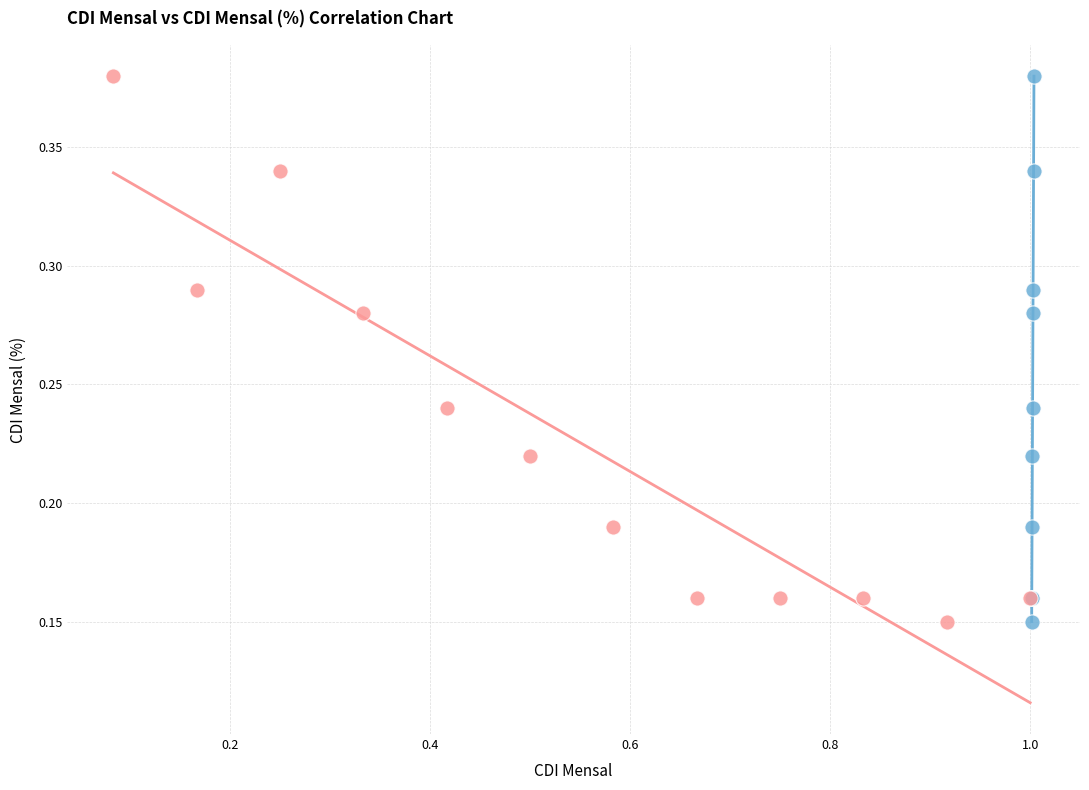

What are all the series names shown in the legend?

CDI Mensal, CDI Mensal (%)